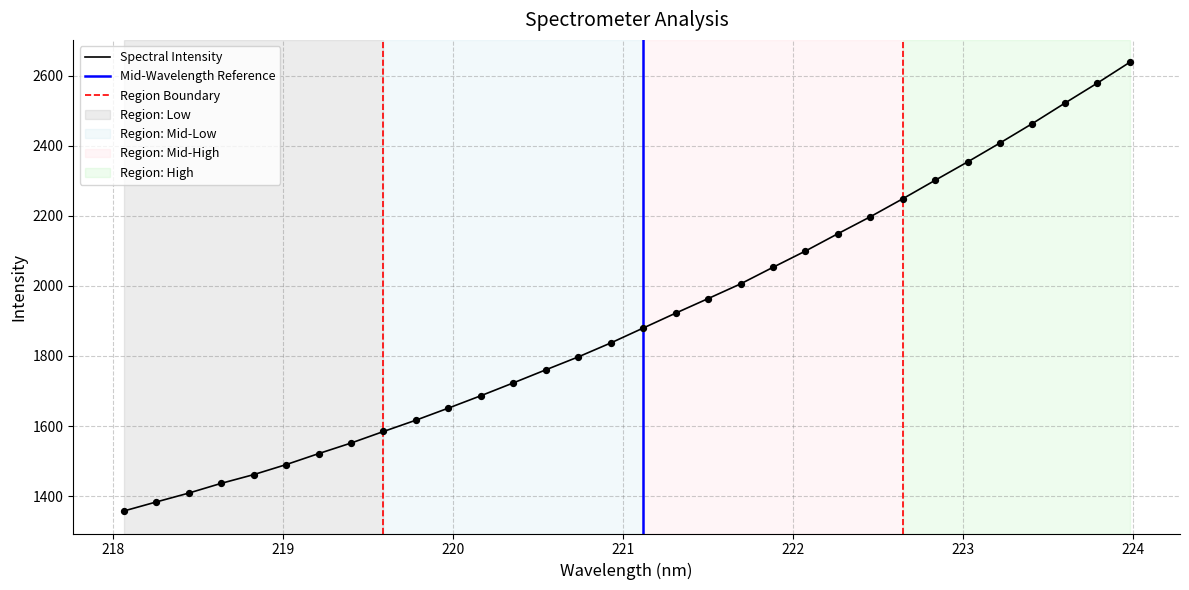

What is the ratio of the value at 222.6447 to the value at 220.1623?

1.3